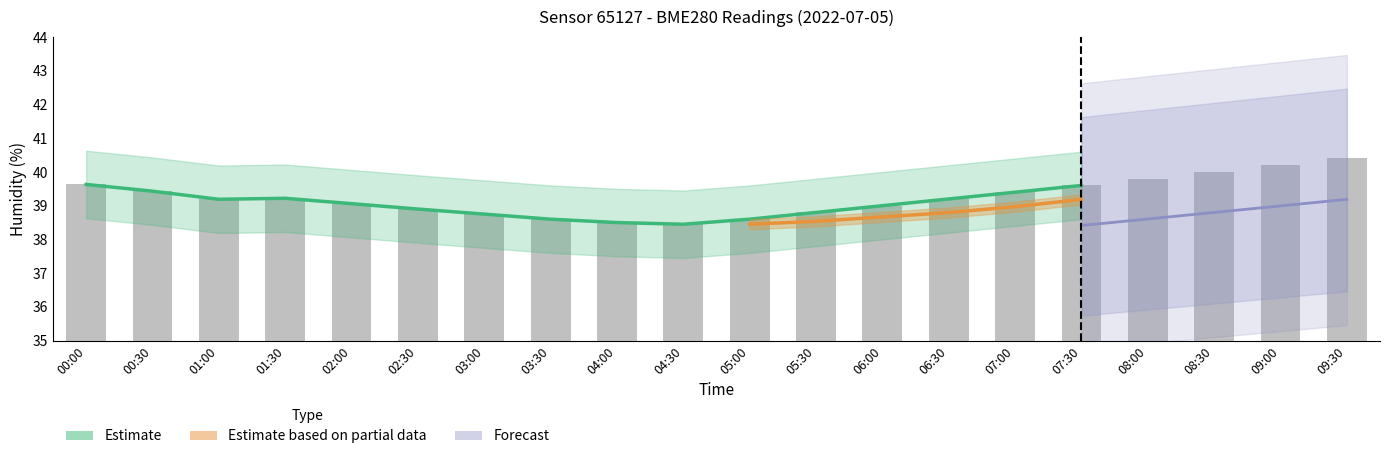

What value does the data have at 01:30?

39.2